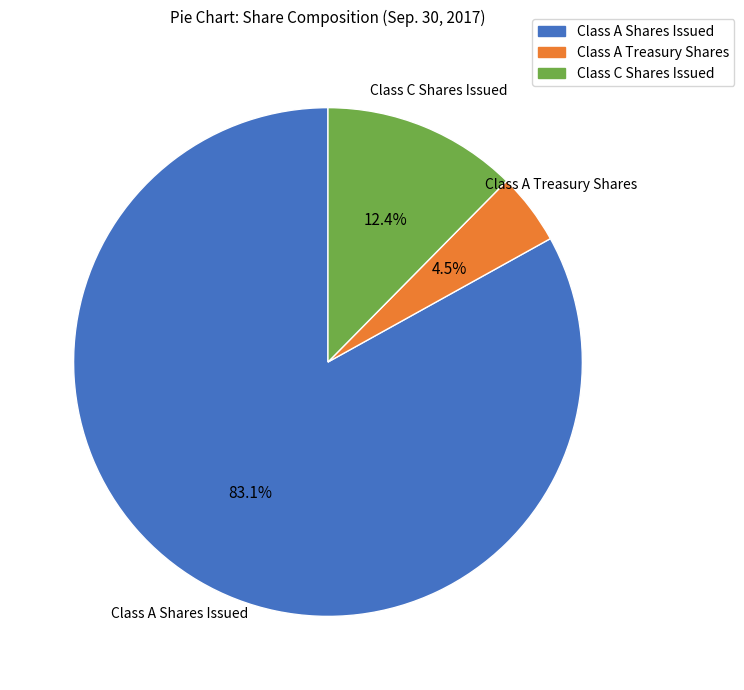

Rank the categories by value from lowest to highest.

Class A Treasury Shares, Class C Shares Issued, Class A Shares Issued